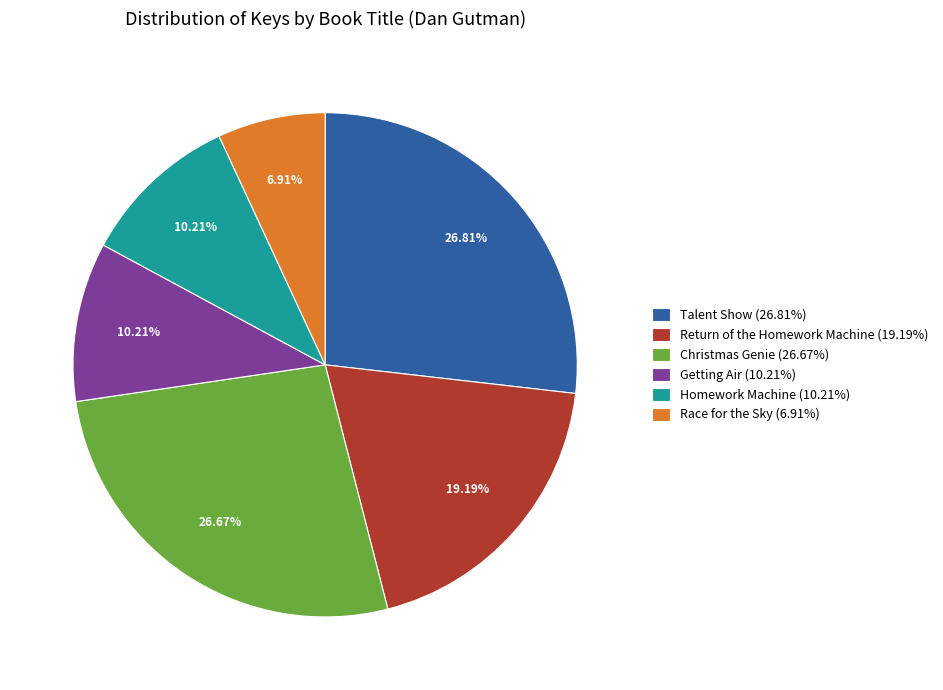

Between Christmas Genie and Homework Machine, which is larger?

Christmas Genie